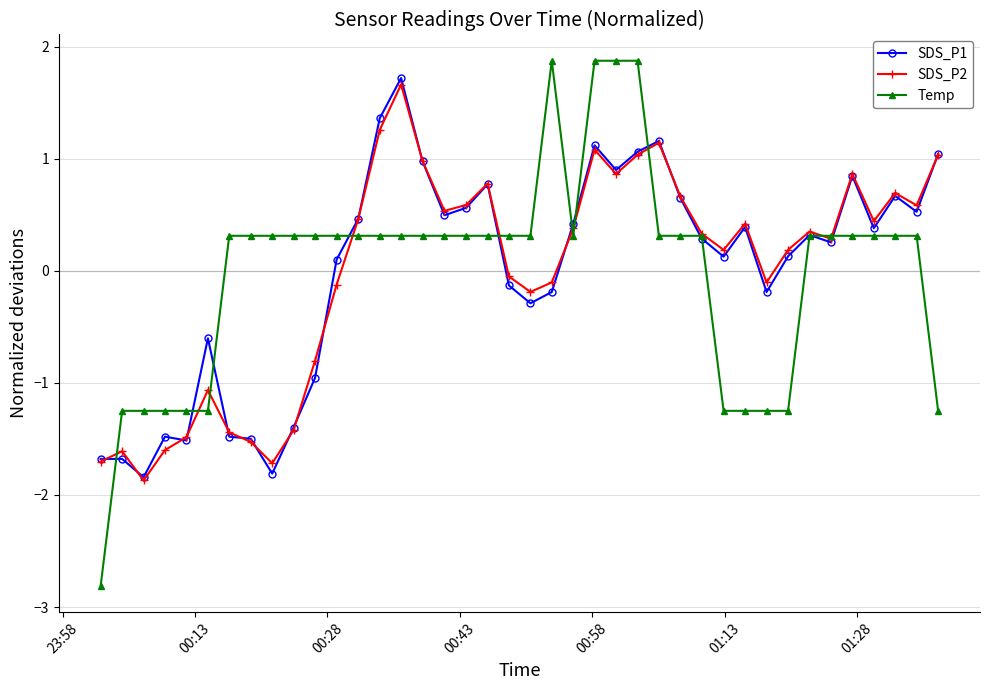

True or false: SDS_P1 has more than 1 interior local peaks.

True